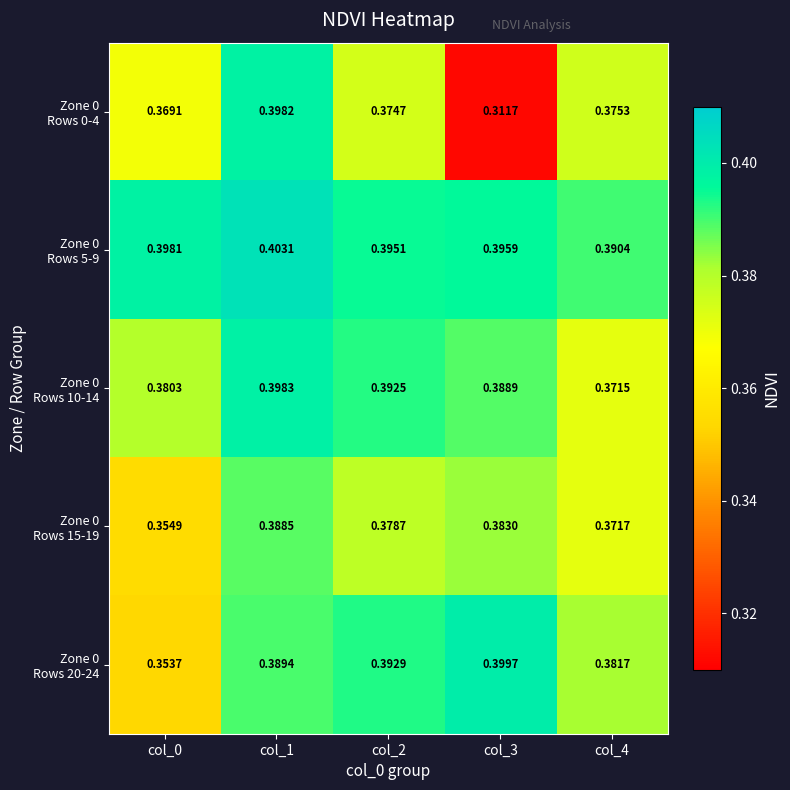

At which category does the chart reach its peak across all series?

col_1